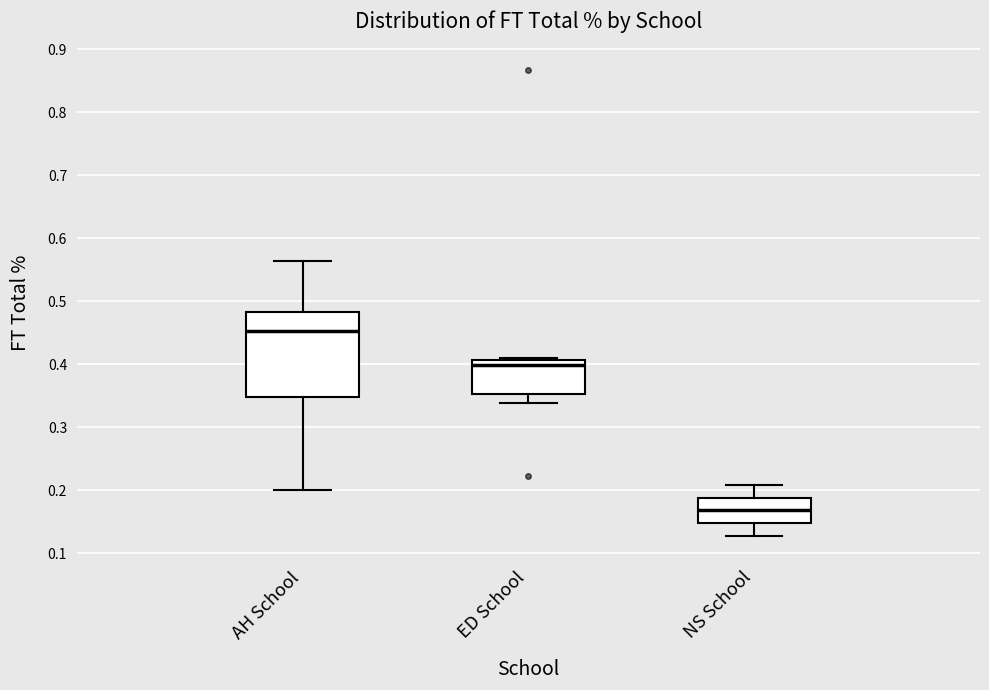

Which box's median line is the highest?

AH School